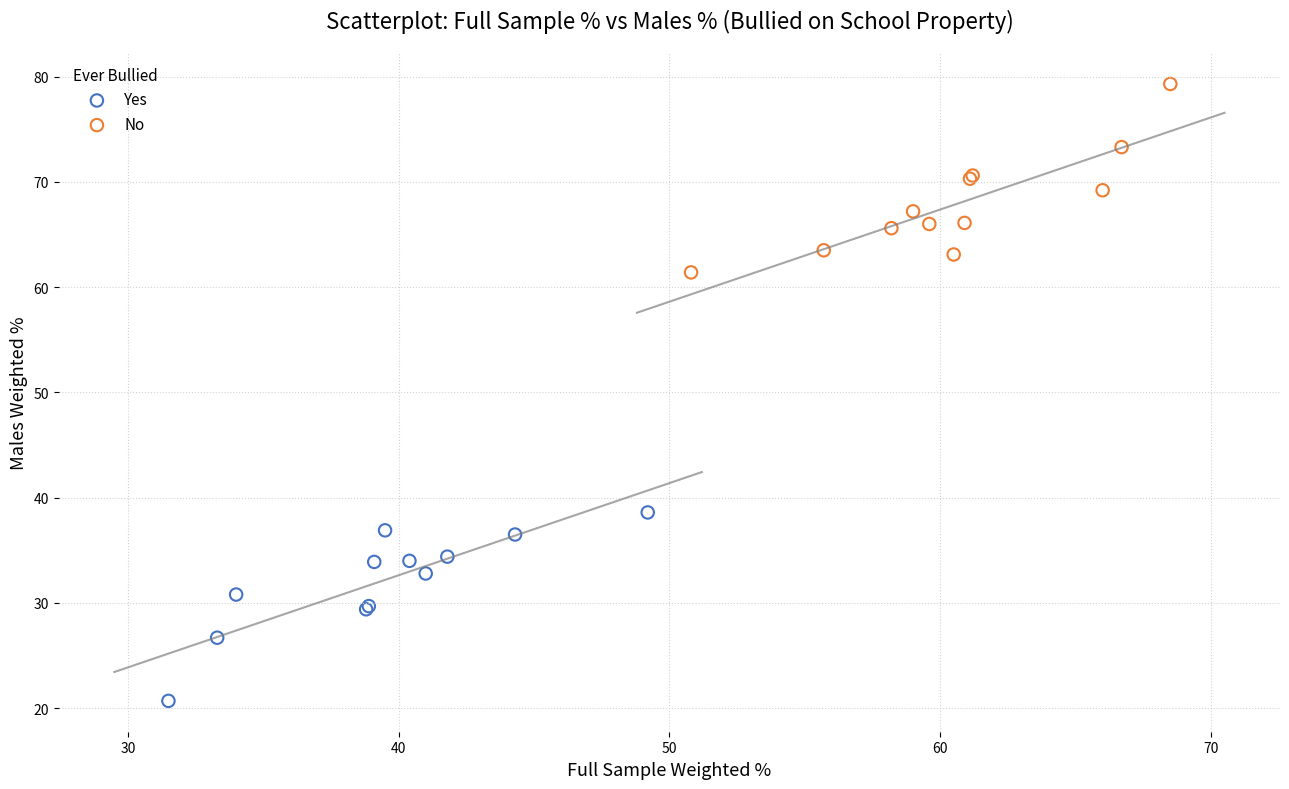

What are all the series names shown in the legend?

Yes, No